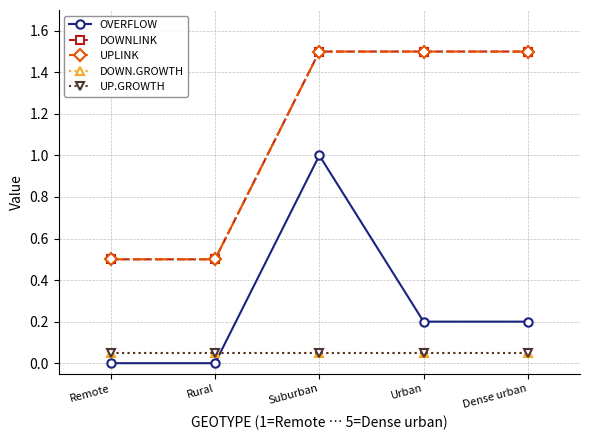

Is this an area chart (filled region under the line)?

No